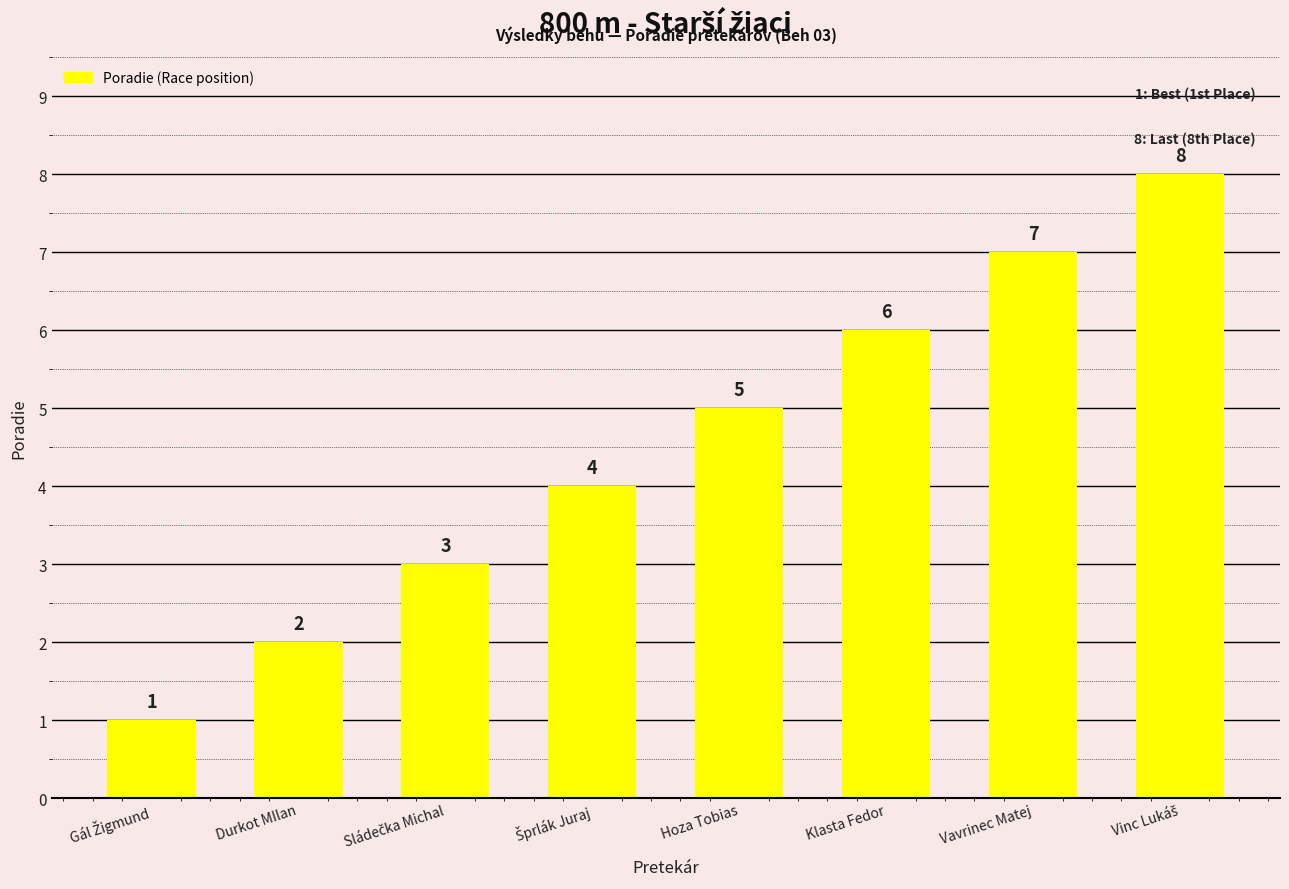

The value at Vavrinec Matej is 11. True or false?

False